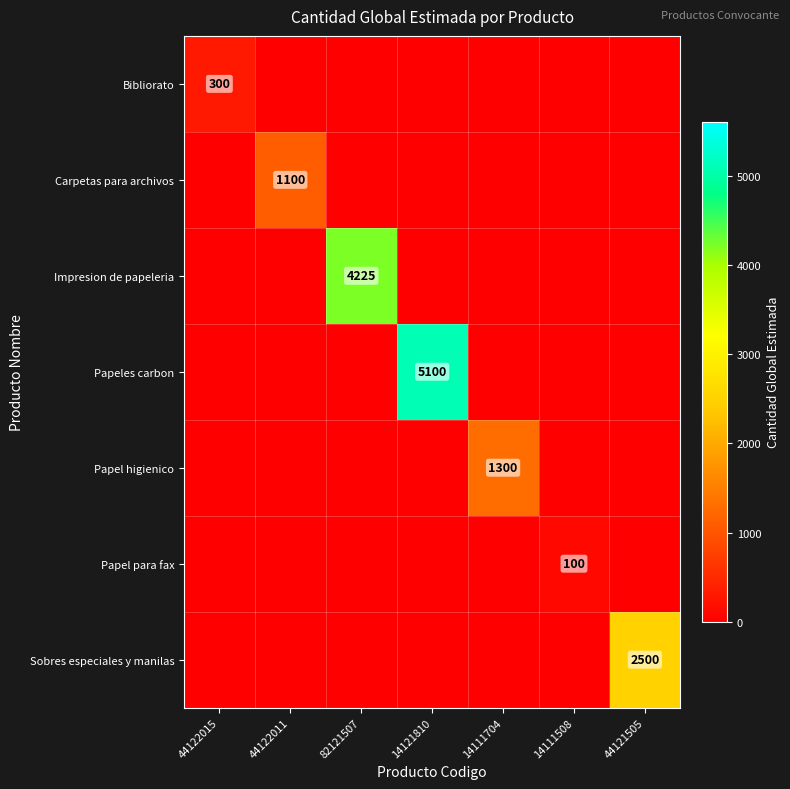

Which label corresponds to the largest value in the chart?

14121810